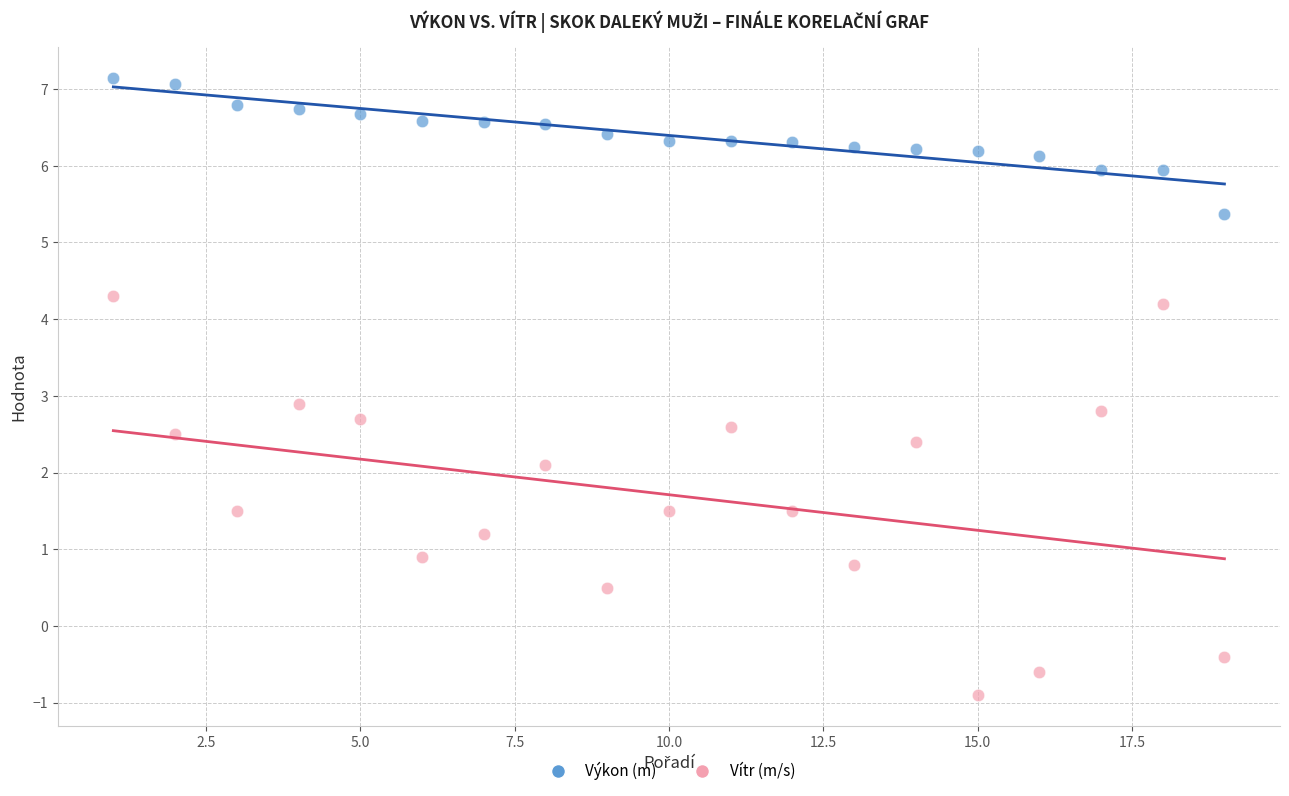

Which series reaches the maximum Y coordinate?

Výkon (m)